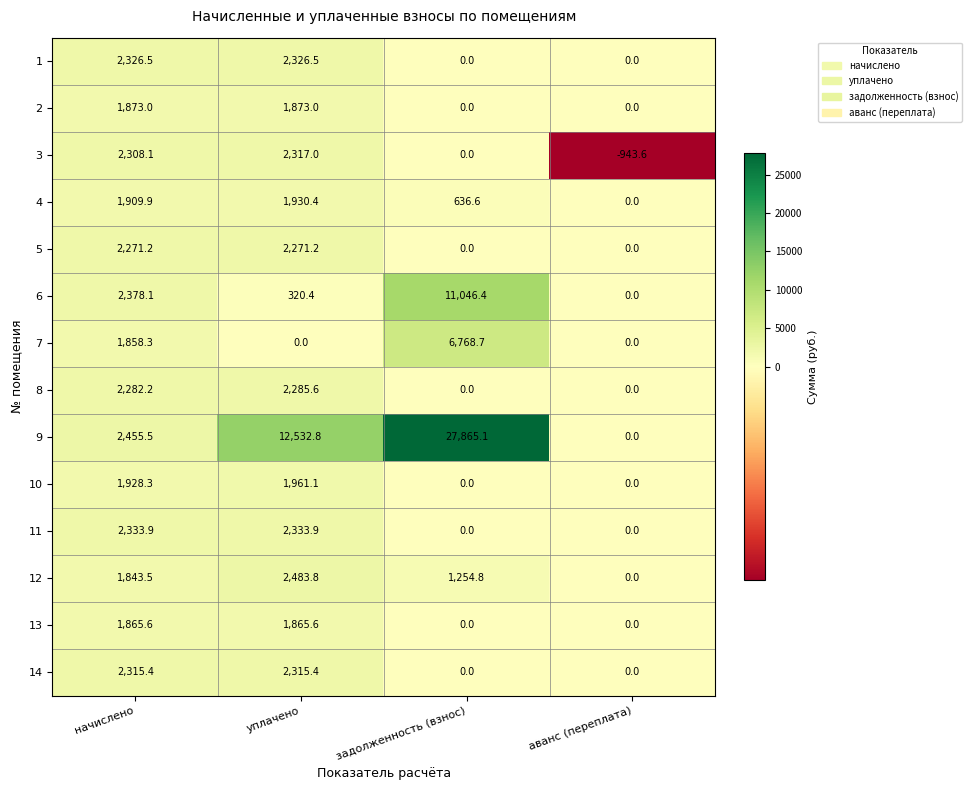

The 12 series shows 1644.0 at уплачено. True or false?

False